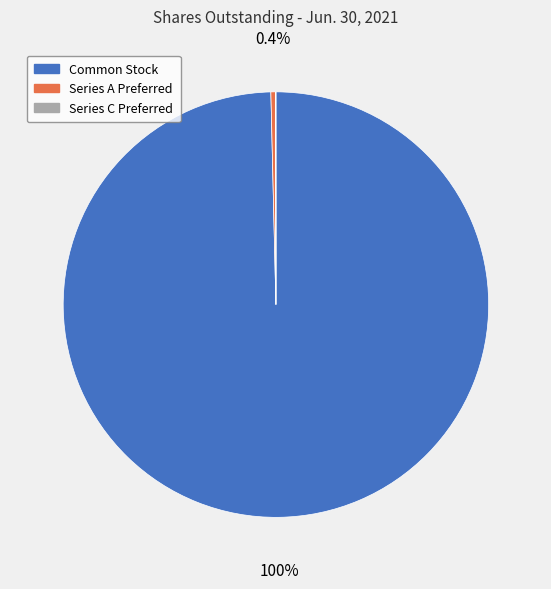

Which slice is the largest?

Common Stock